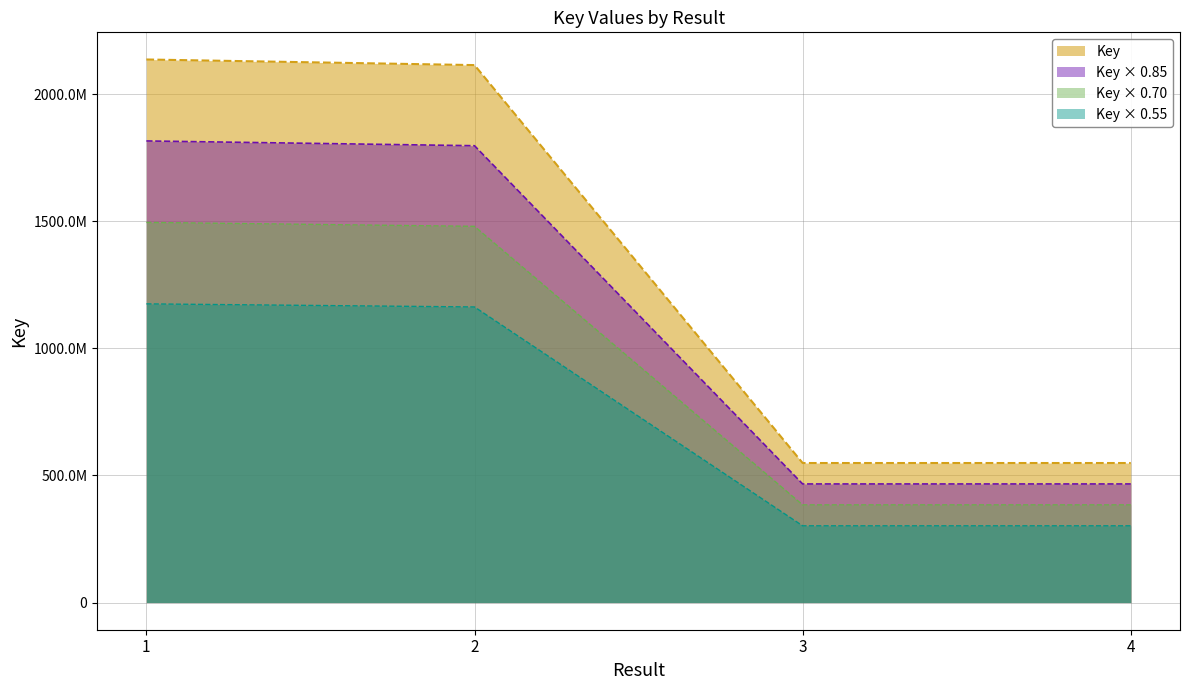

Which category has the highest value across all series?

1